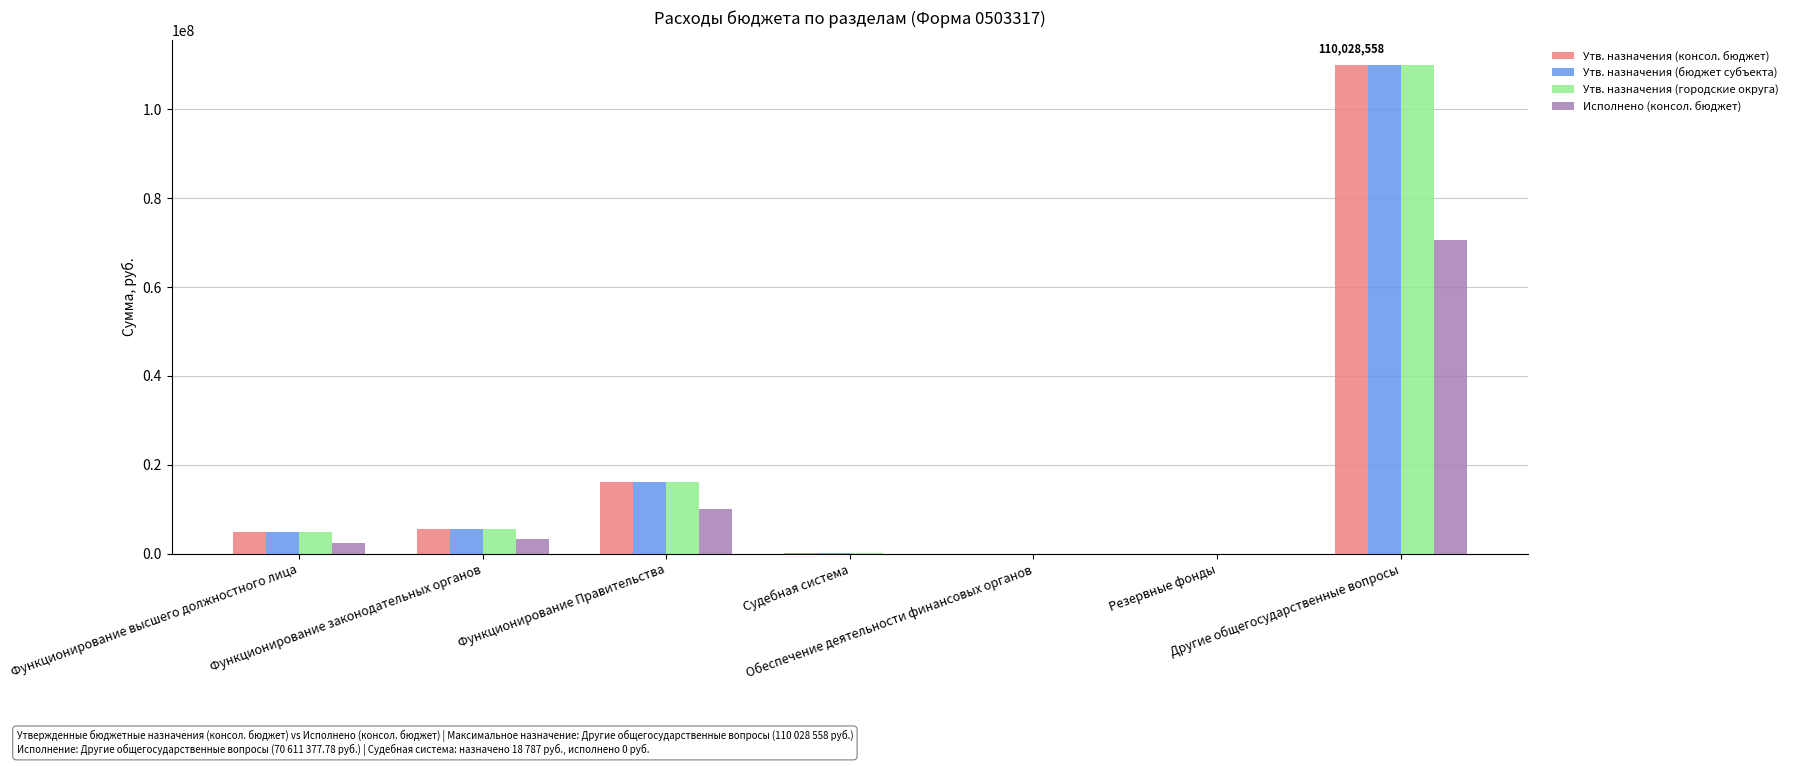

What is the highest value of the Исполнено (консол. бюджет) series?

70611377.8